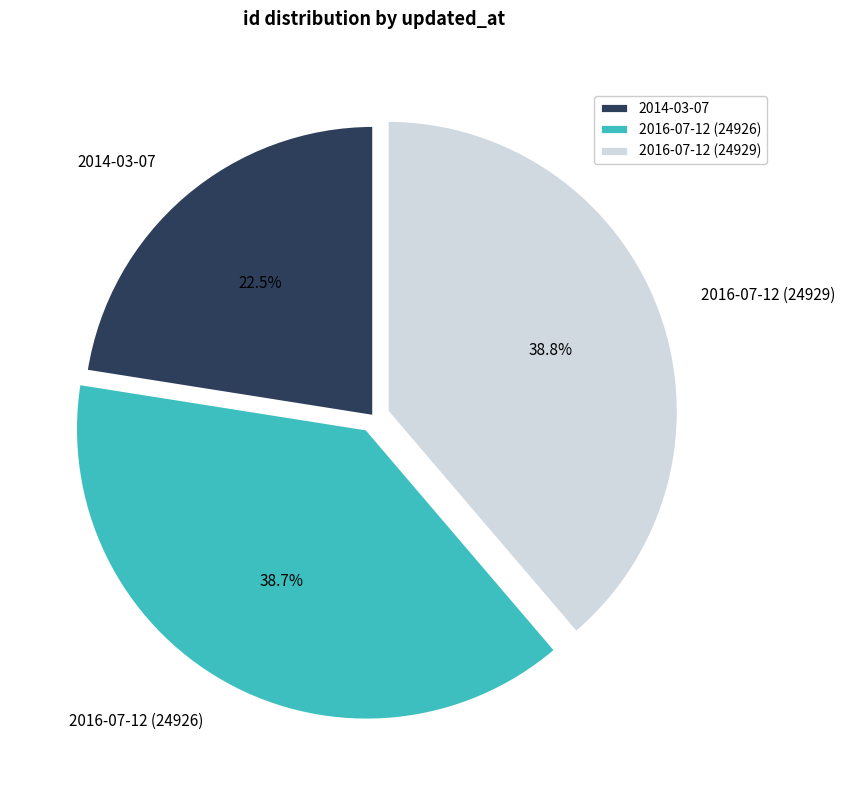

Which has a higher value, 2014-03-07 or 2016-07-12 (24929)?

2016-07-12 (24929)